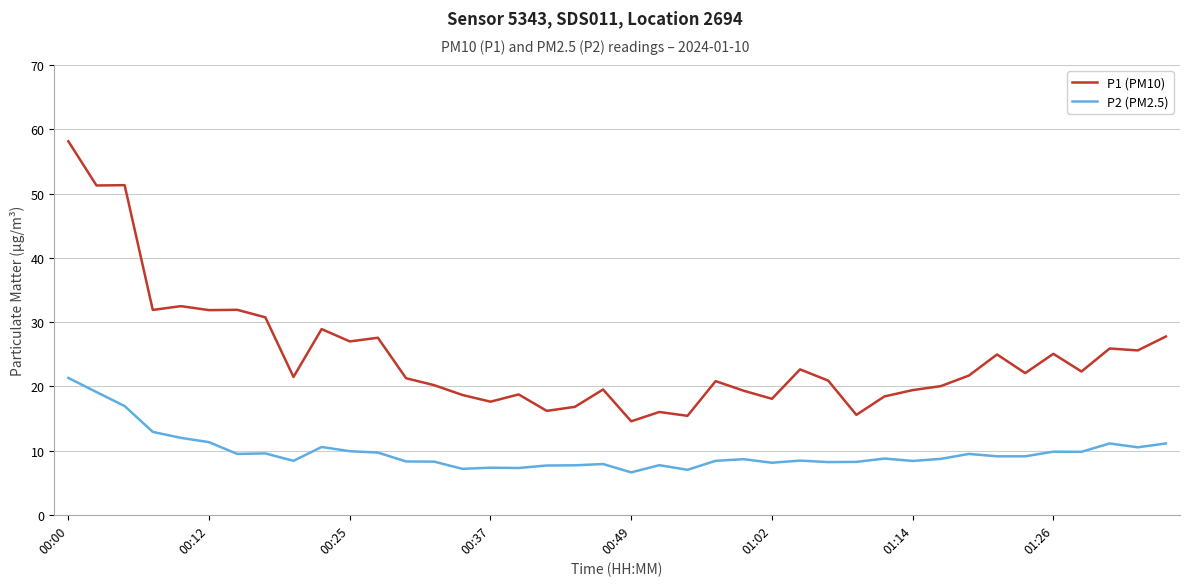

Which series has the largest range (max minus min)?

P1 (PM10)